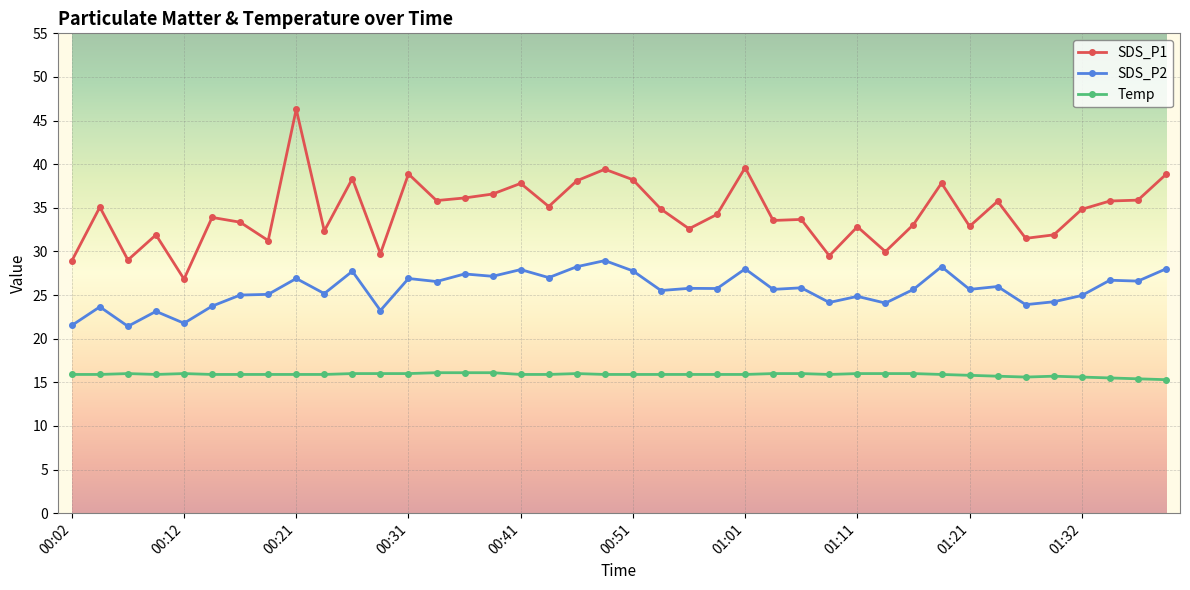

What are all the series names shown in the legend?

SDS_P1, SDS_P2, Temp